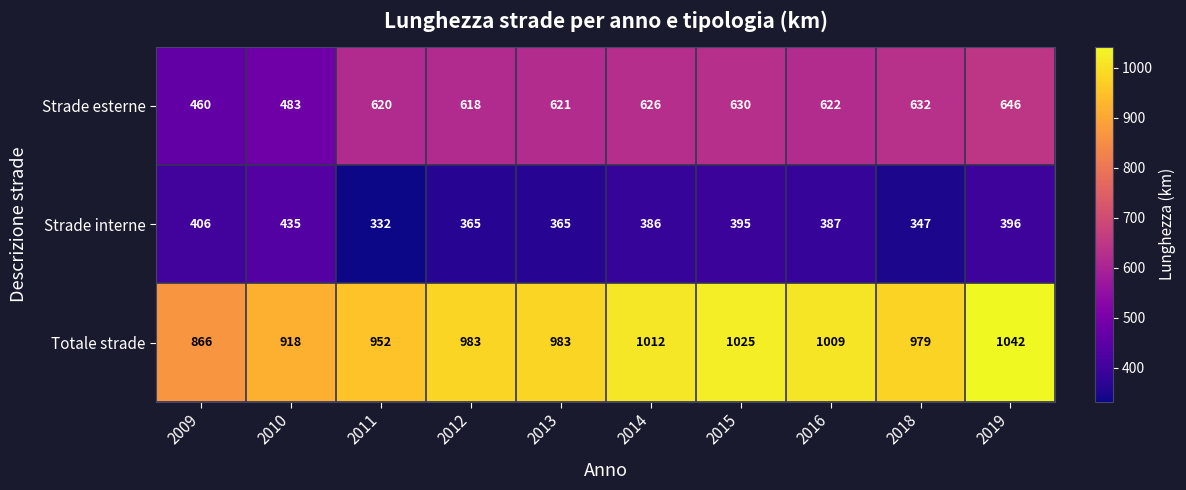

Which series has the largest range (max minus min)?

Strade esterne